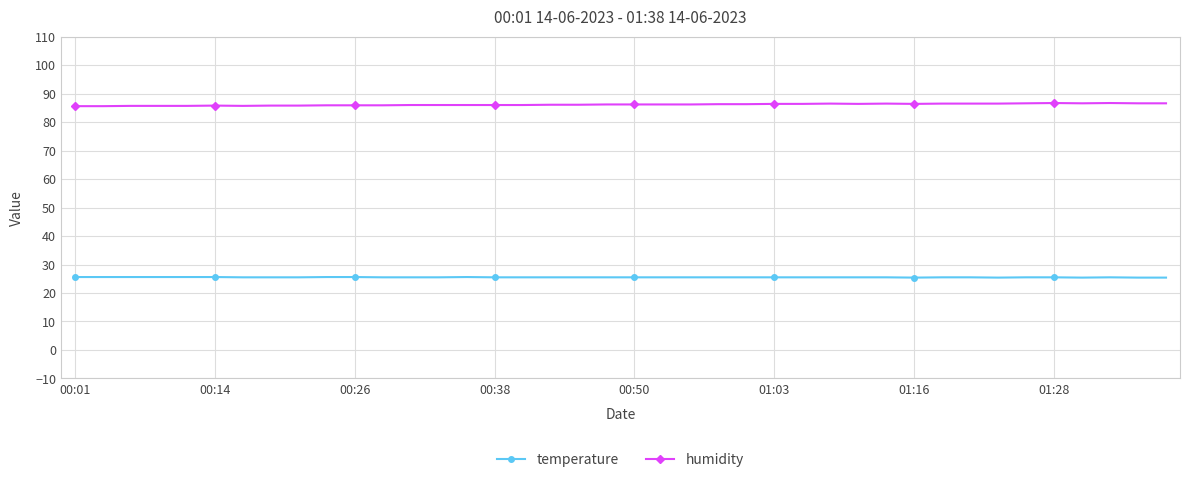

What is the average value of the temperature series?

25.5